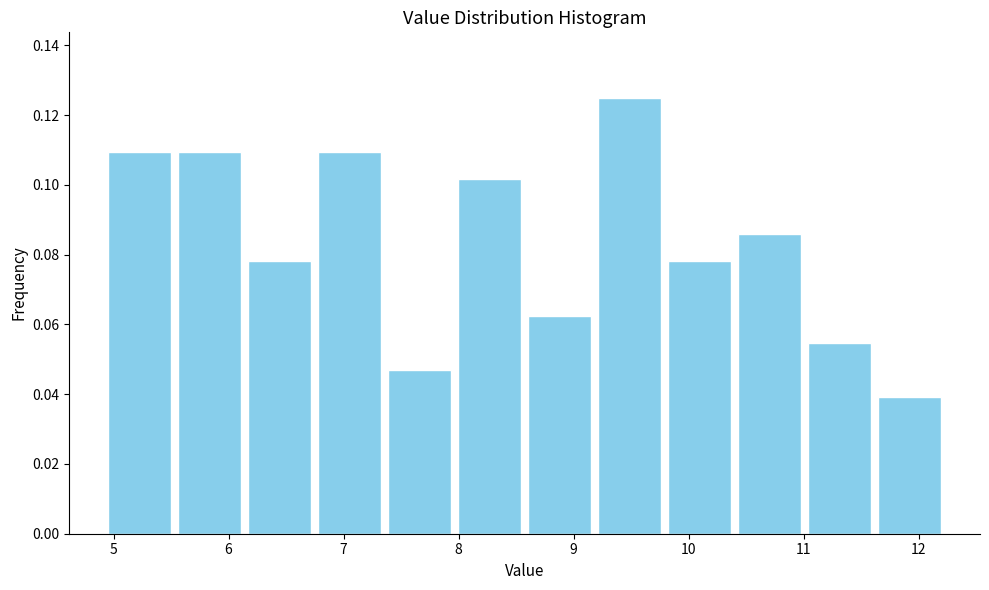

Reading left to right, list every bar in this chart as the range it spans on the x-axis followed by its height. Neither the bar edges nor the heights are printed on the chart, so give them approximately, as read against the axes.

4.9 to 5.5: 0.110
5.5 to 6.1: 0.110
6.1 to 6.7: 0.078
6.7 to 7.4: 0.110
7.4 to 8.0: 0.046
8.0 to 8.6: 0.102
8.6 to 9.2: 0.062
9.2 to 9.8: 0.126
9.8 to 10.4: 0.078
10.4 to 11.0: 0.086
11.0 to 11.6: 0.054
11.6 to 12.2: 0.040